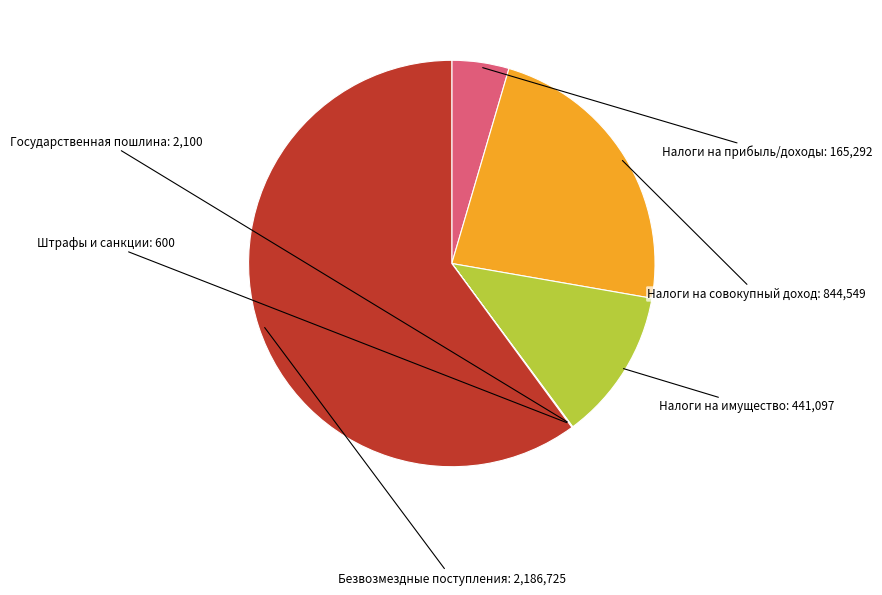

What is the largest slice in the pie chart?

БЕЗВОЗМЕЗДНЫЕ ПОСТУПЛЕНИЯ